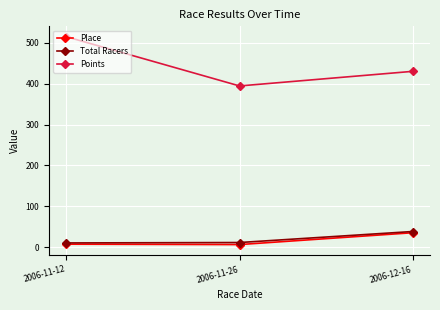

True or false: Place has a value of 6.0 at 2006-11-26.

True